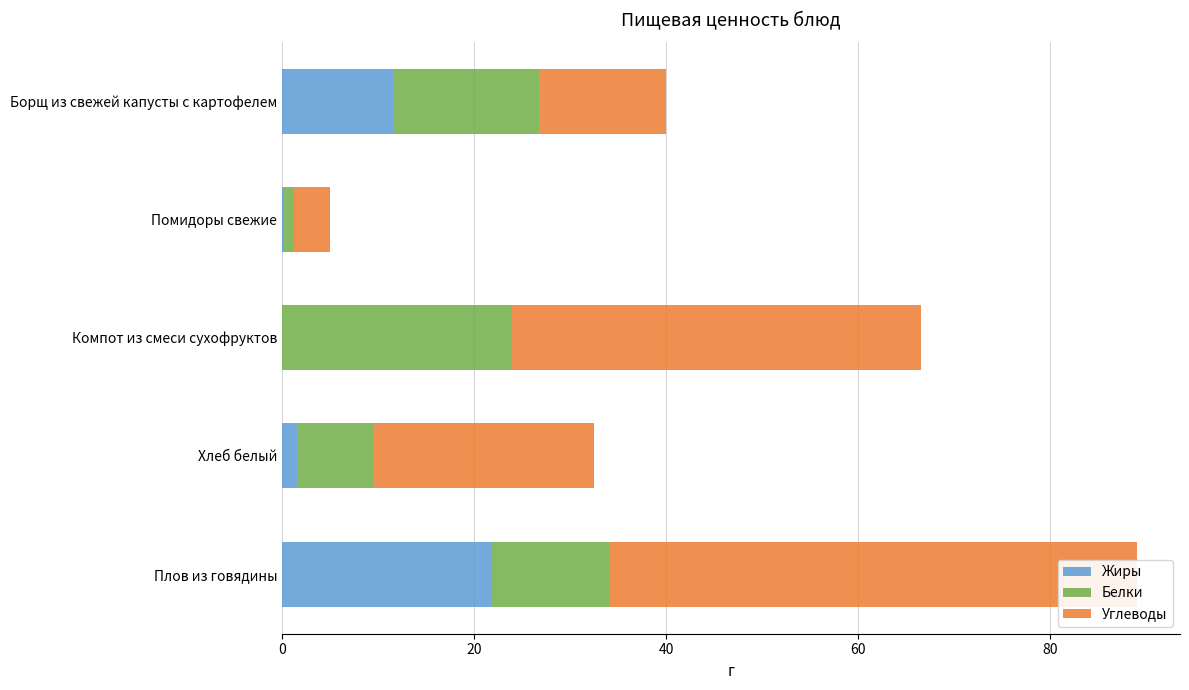

Rank the series at Плов из говядины from highest to lowest value.

Углеводы, Жиры, Белки